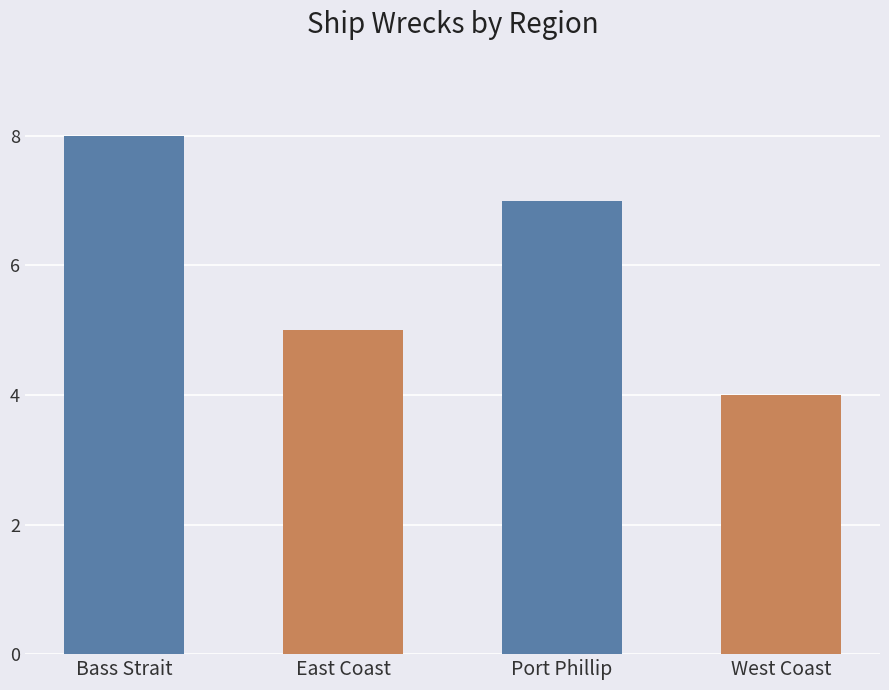

Where is the data nearest to the value 6?

East Coast